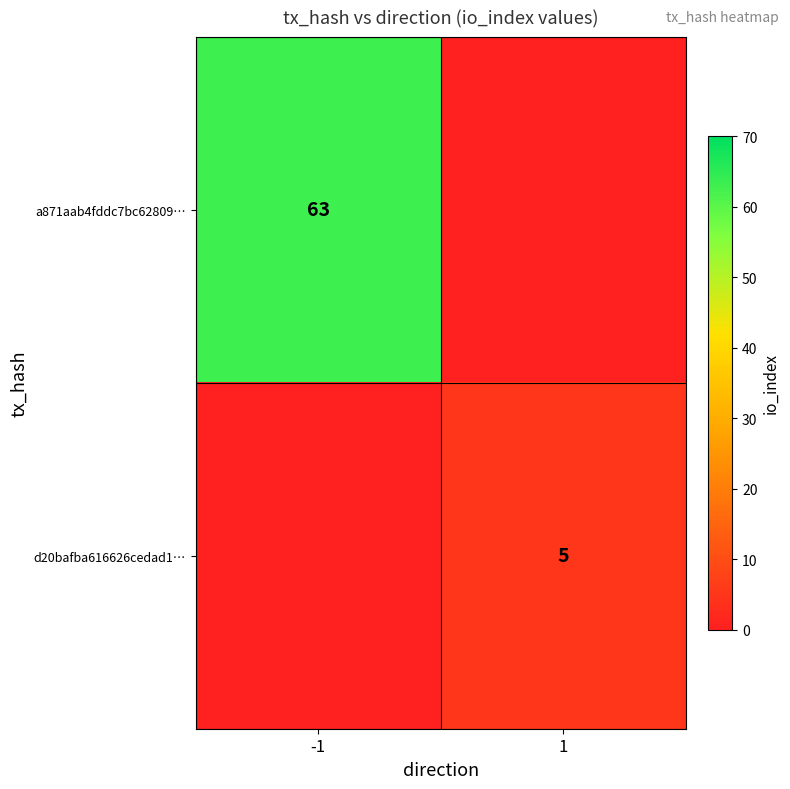

What is the difference between the highest and lowest values at -1?

63